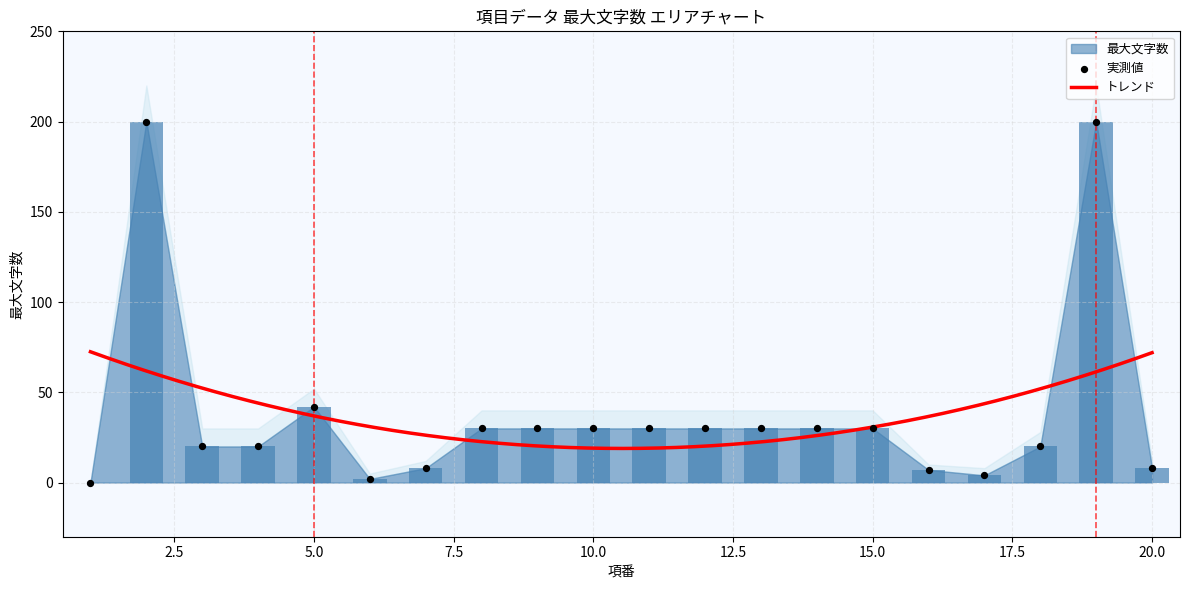

Which series contains the highest Y value?

最大文字数